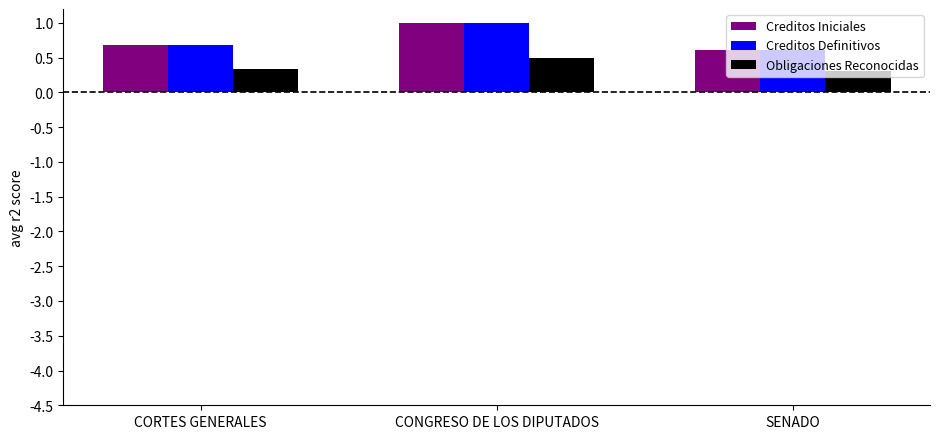

At which category is the sum across all series the highest?

CONGRESO DE LOS DIPUTADOS